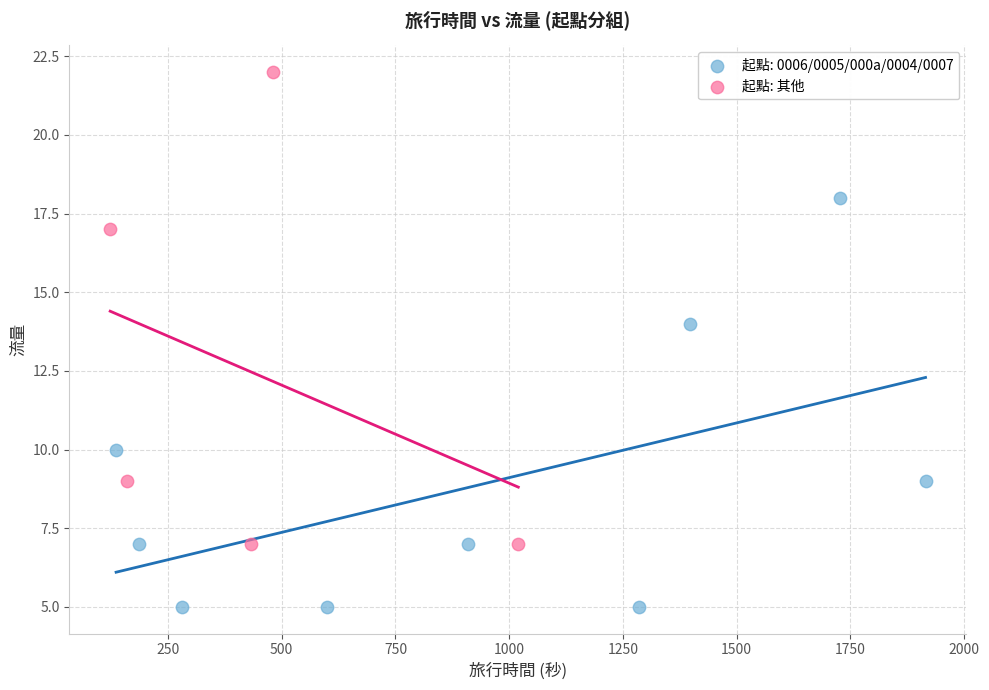

Which series contains the lowest Y value?

起點: 0006/0005/000a/0004/0007